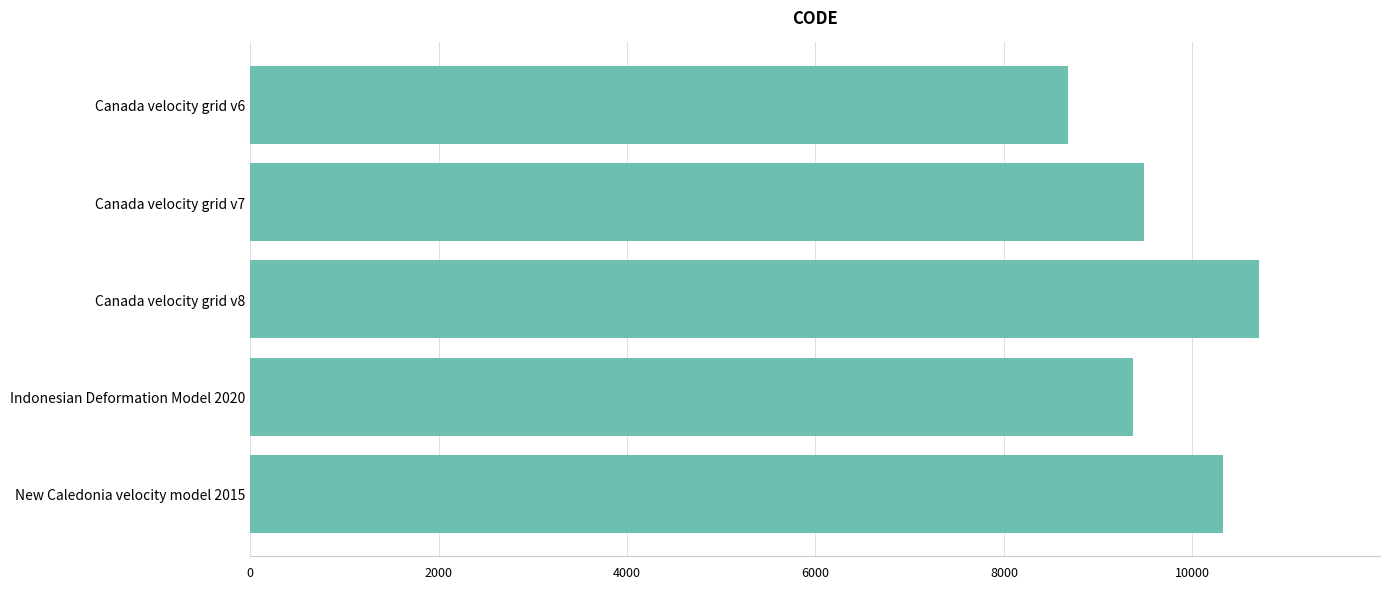

What is the difference between the values at New Caledonia velocity model 2015 and Canada velocity grid v8?

384